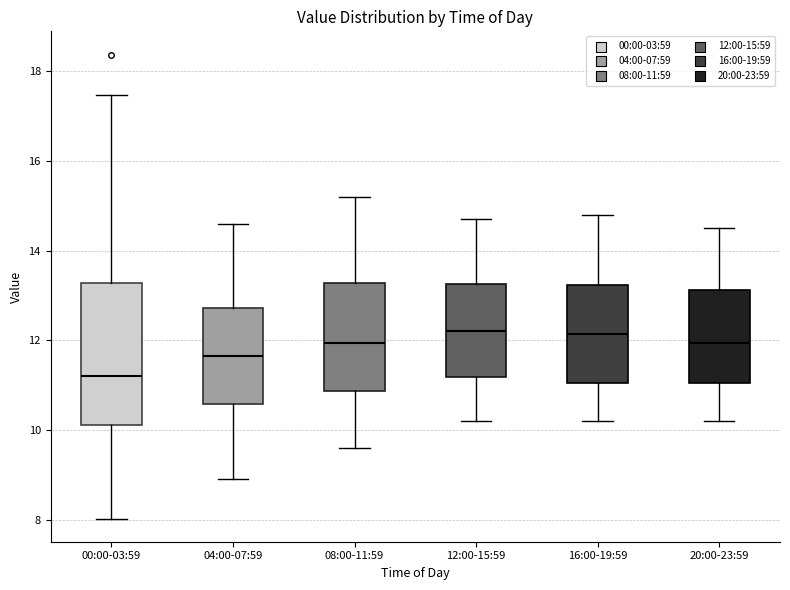

Reading left to right, transcribe this box plot: for each box, give where its median line is, the range the box spans, and where its two whiskers end, as read against the y-axis. The values are not printed on the chart, so give them approximately, as read against the axis.

00:00-03:59: median 11.2, box 10.2 to 13.2, whiskers 8.0 to 17.4
04:00-07:59: median 11.6, box 10.6 to 12.8, whiskers 9.0 to 14.6
08:00-11:59: median 12.0, box 10.8 to 13.2, whiskers 9.6 to 15.2
12:00-15:59: median 12.2, box 11.2 to 13.2, whiskers 10.2 to 14.8
16:00-19:59: median 12.2, box 11.0 to 13.2, whiskers 10.2 to 14.8
20:00-23:59: median 12.0, box 11.0 to 13.2, whiskers 10.2 to 14.6